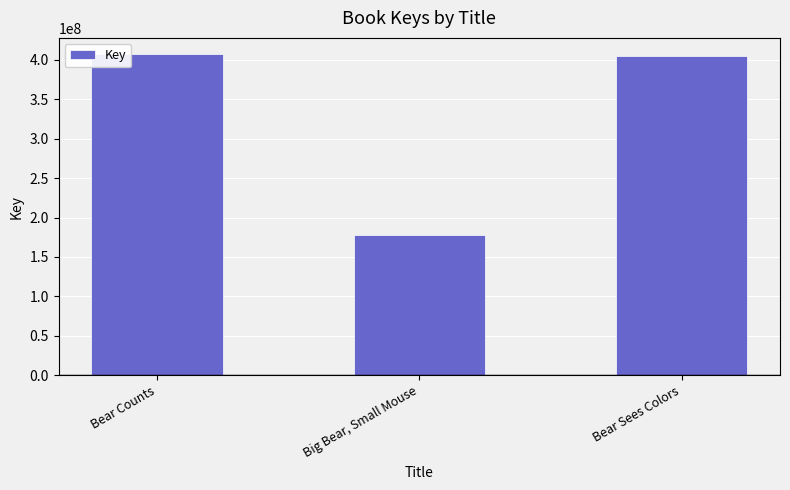

Rank the categories by value from highest to lowest.

Bear Counts, Bear Sees Colors, Big Bear, Small Mouse